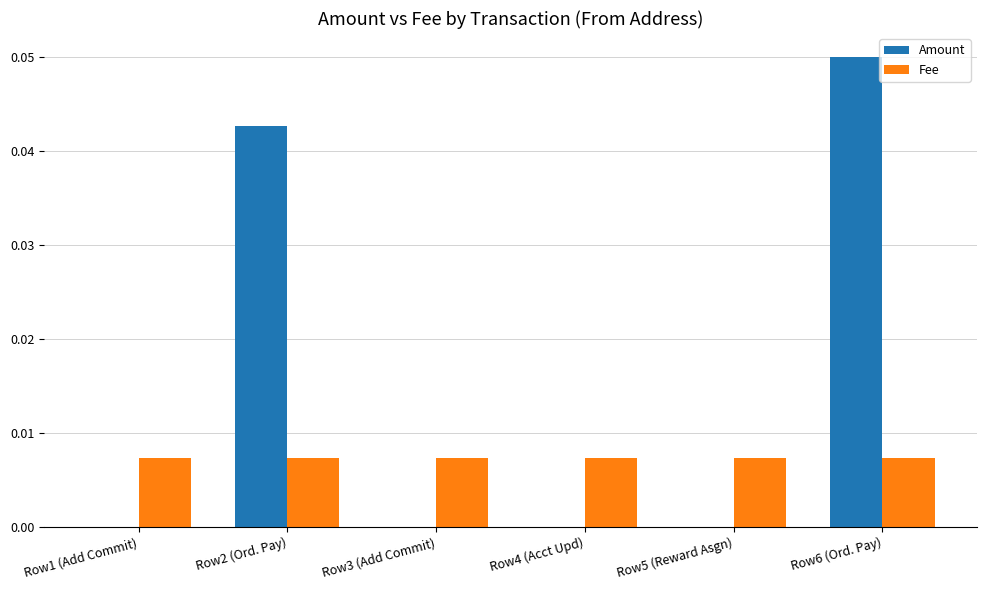

Between Row2 (Ord. Pay) and Row3 (Add Commit), which series saw the biggest shift?

Amount